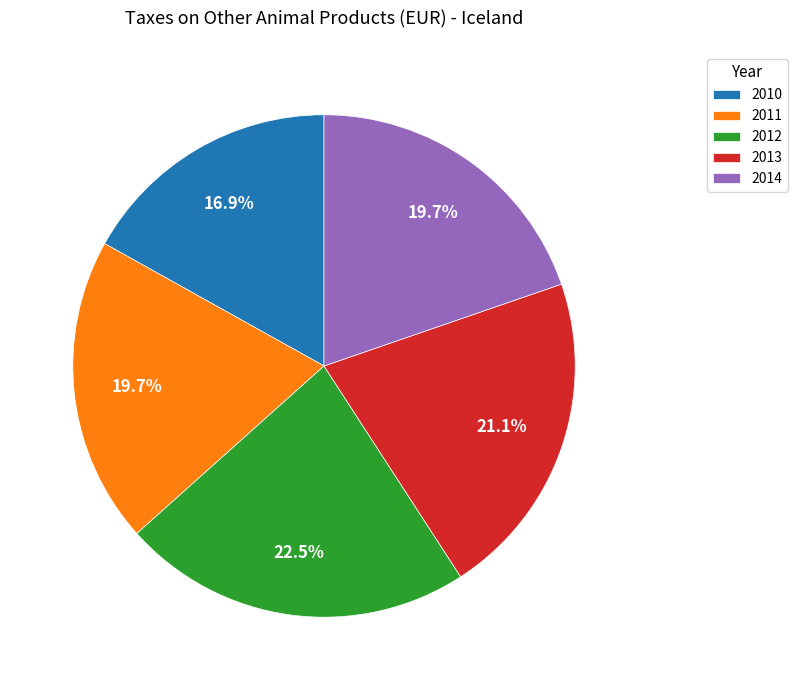

What percentage is the 2010 slice, to the nearest percent?

17%